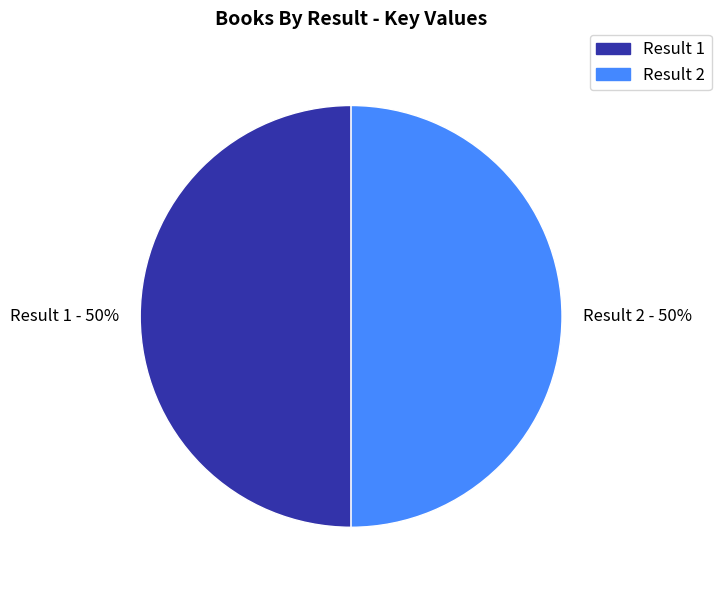

What percentage is the Result 2 slice, to the nearest percent?

50%